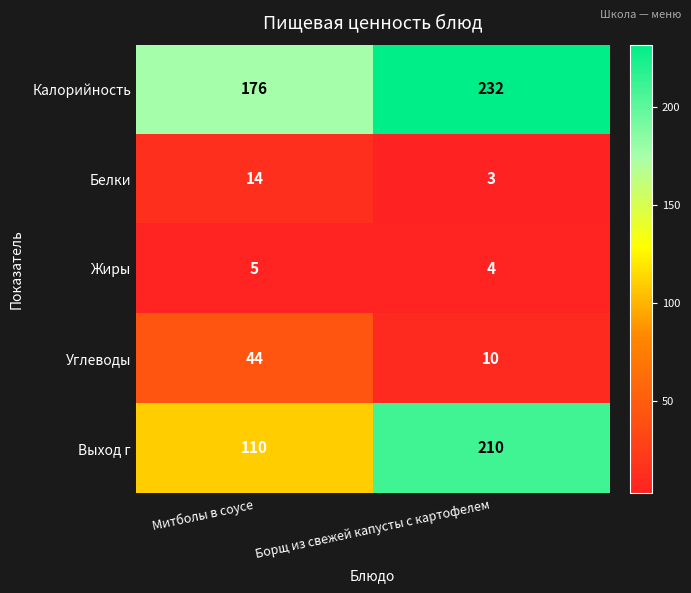

Where is Жиры nearest to the value 4?

Борщ из свежей капусты с картофелем